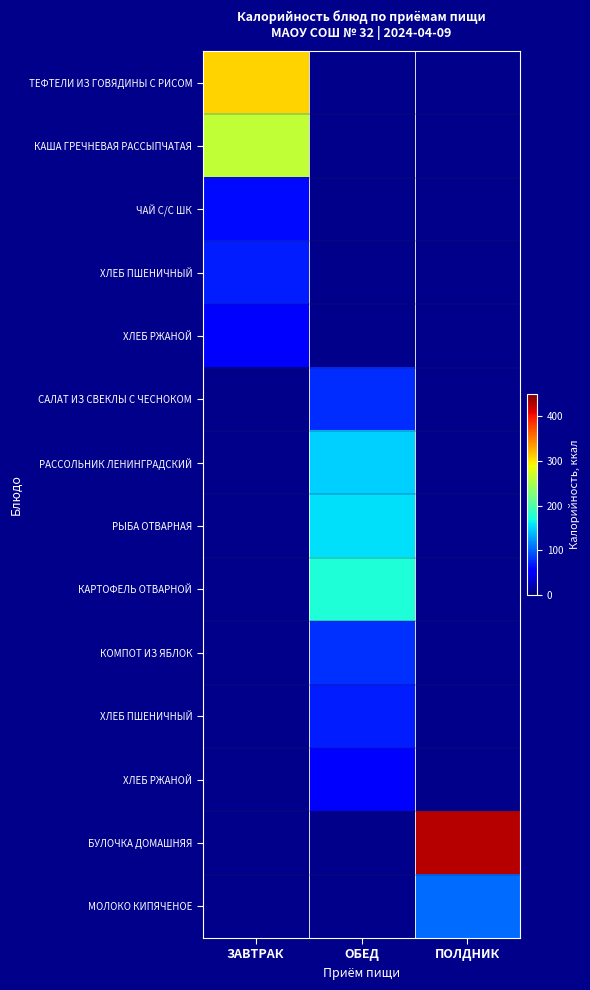

At which category does the chart reach its peak across all series?

ПОЛДНИК